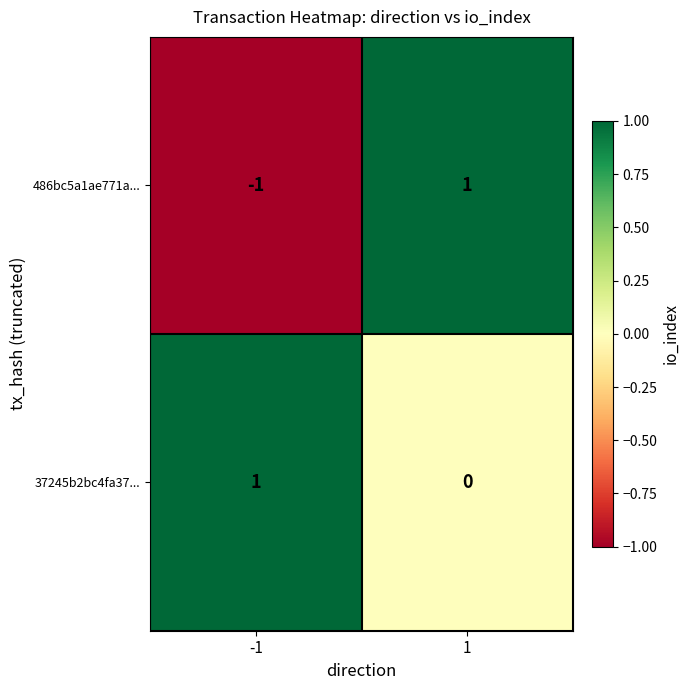

Reading right to left, list all the values displayed in this chart.

486bc5a1ae771a...: 1=1	-1=-1
37245b2bc4fa37...: 1=0	-1=1